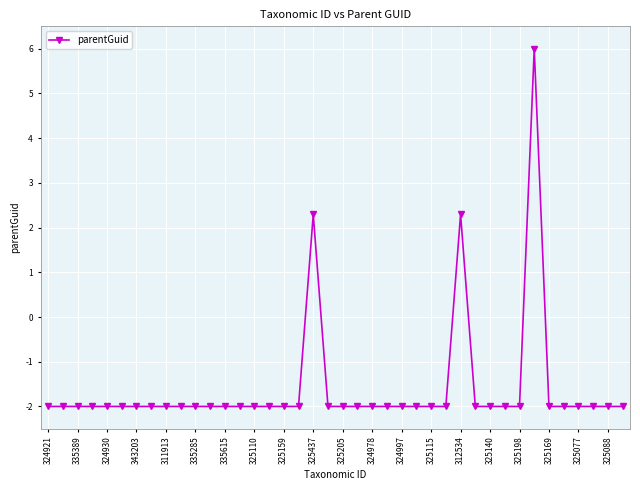

What is the difference between the second highest and second lowest values?

4.3